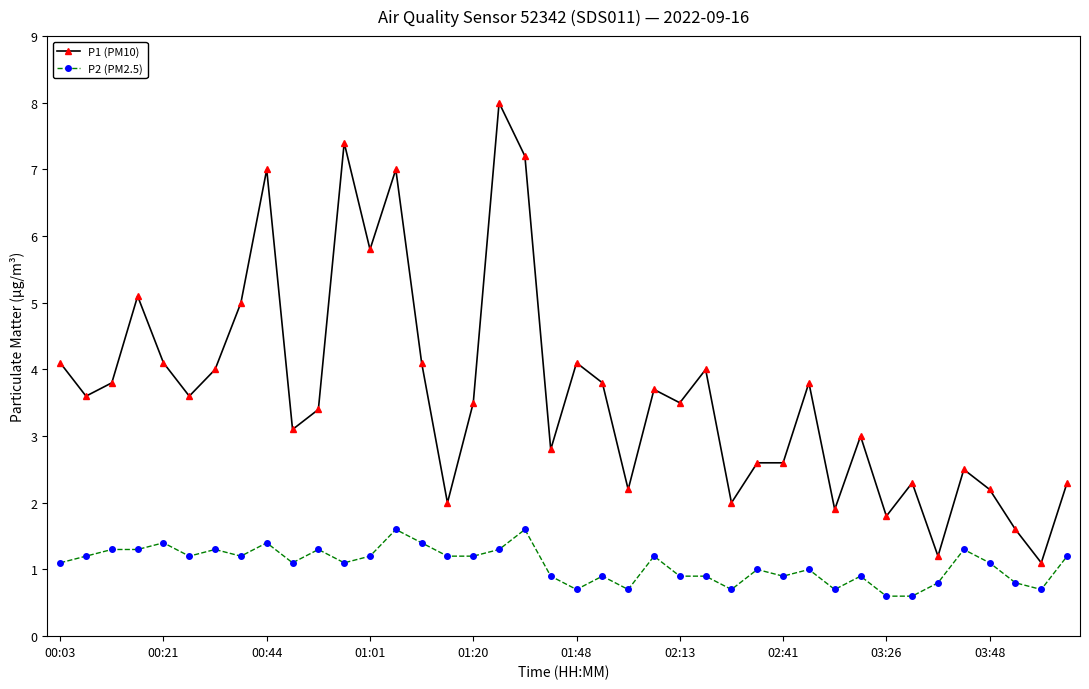

What is the value of the P1 (PM10) point at the 10th from the left?

3.1